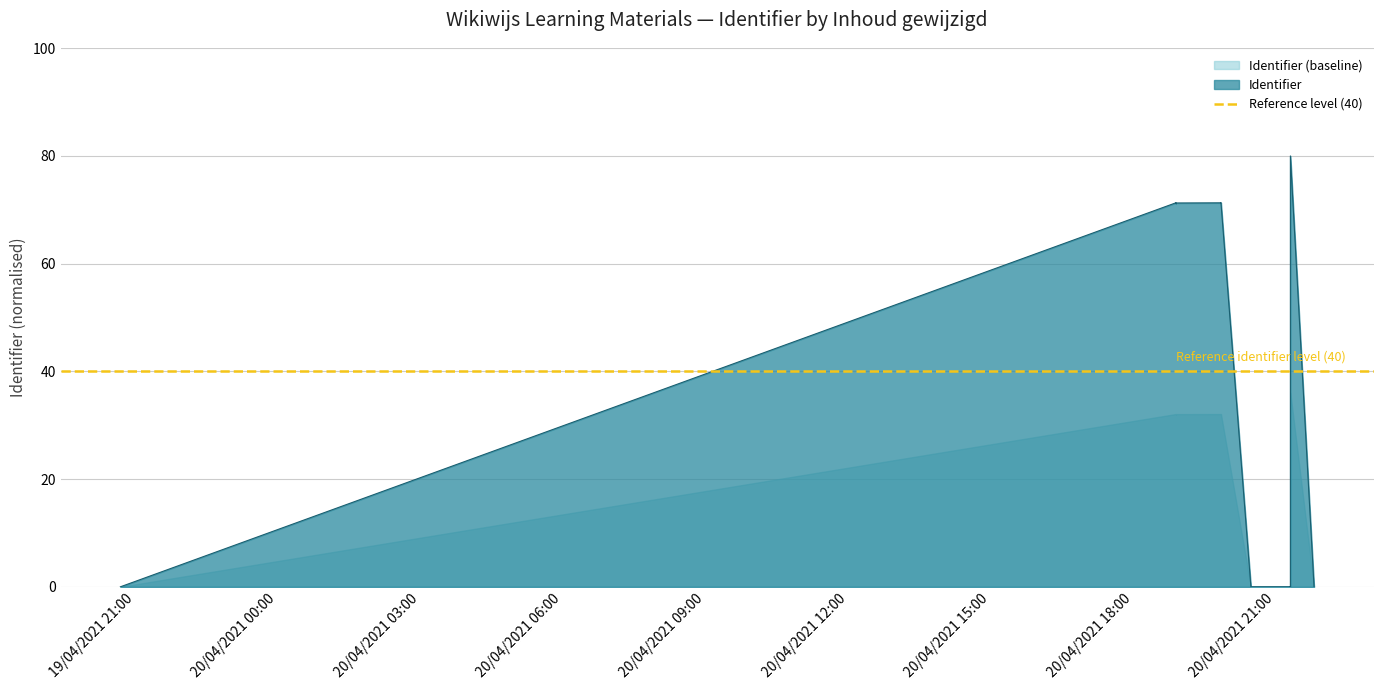

At which label does the data first exceed 71?

2021-04-20 18:54:07